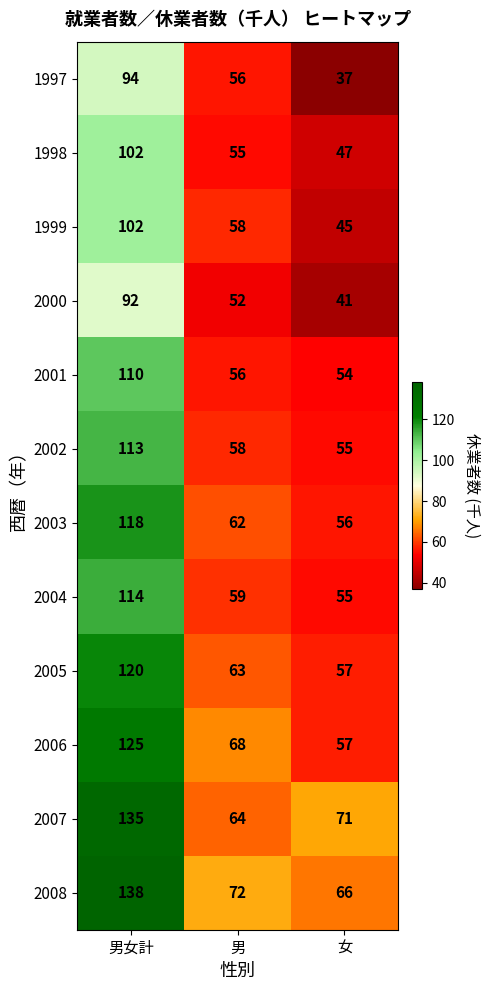

List the labels in order of 2004 value, smallest first.

女, 男, 男女計